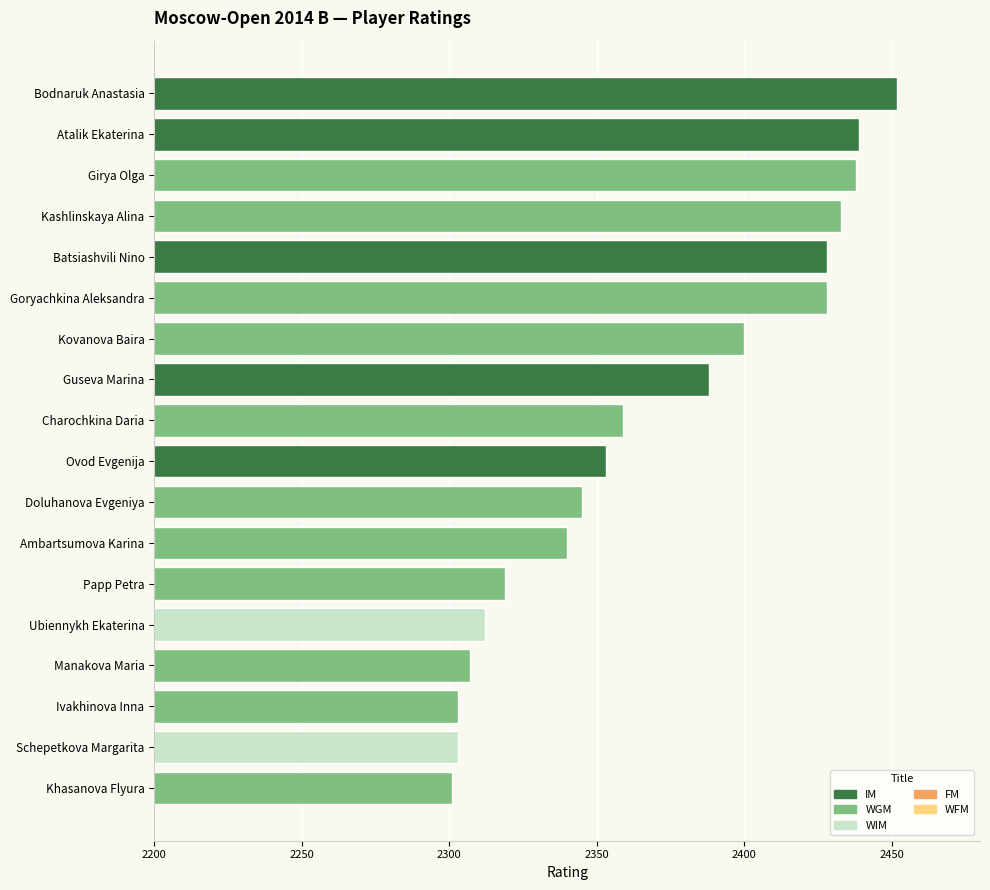

What is the difference between the second highest and second lowest values?

136